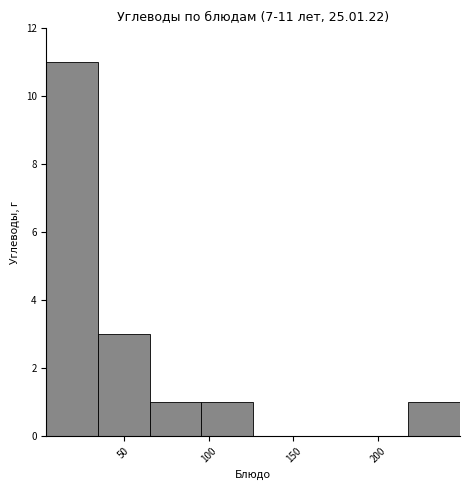

Which range on the x-axis has the tallest bar?

5 to 35